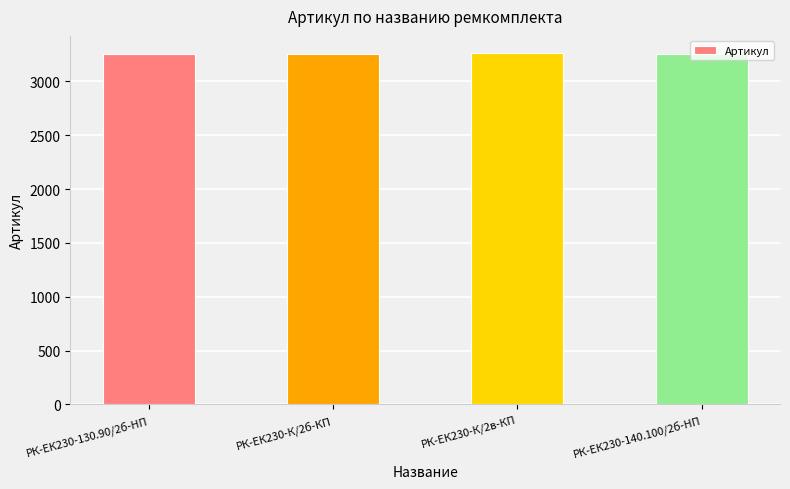

How many distinct data groups are displayed?

1